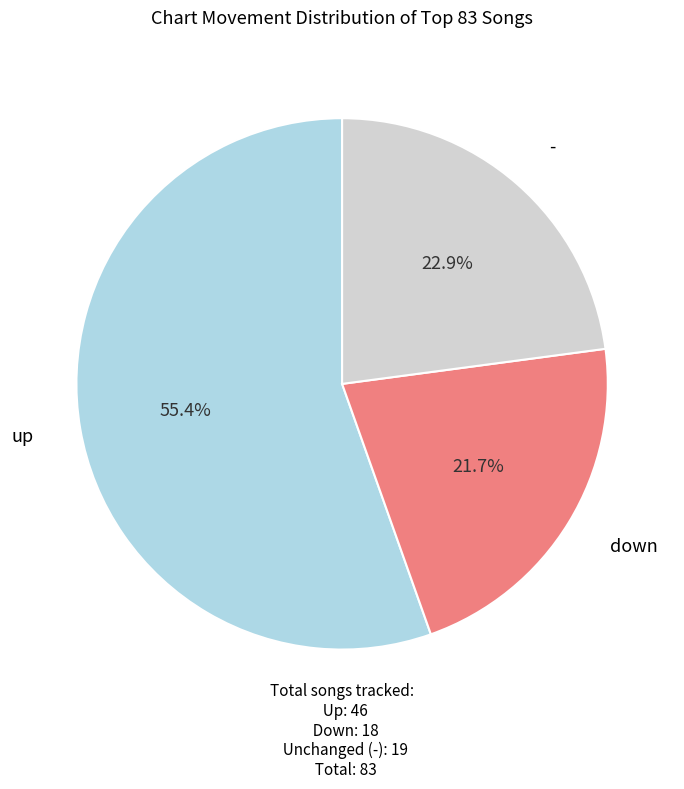

Does any single category account for the majority?

Yes